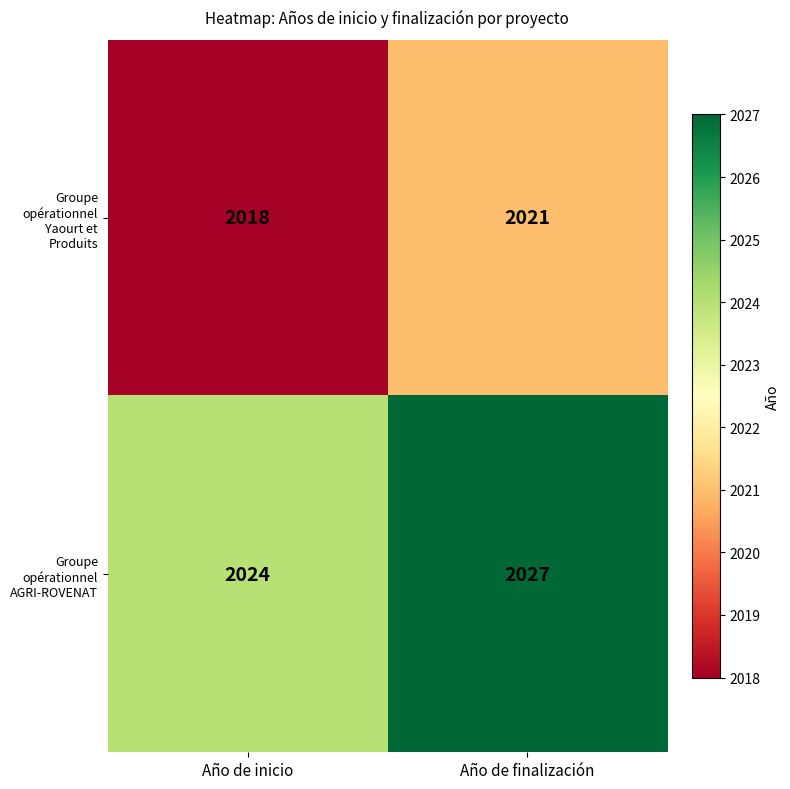

What is the difference between the highest and lowest values at Año de finalización?

6